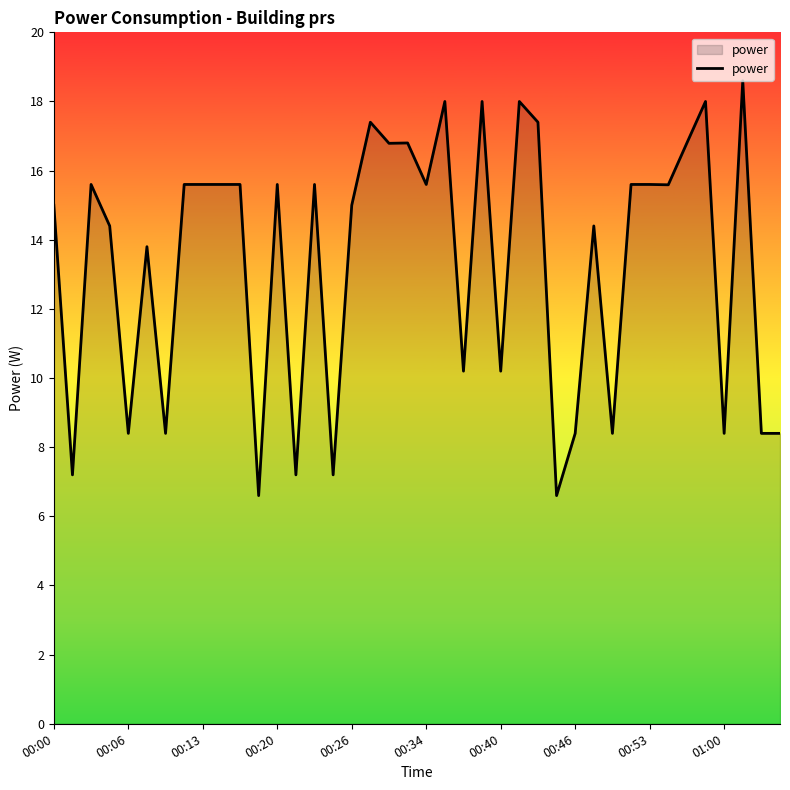

What is the difference between the maximum and minimum values?

12.0